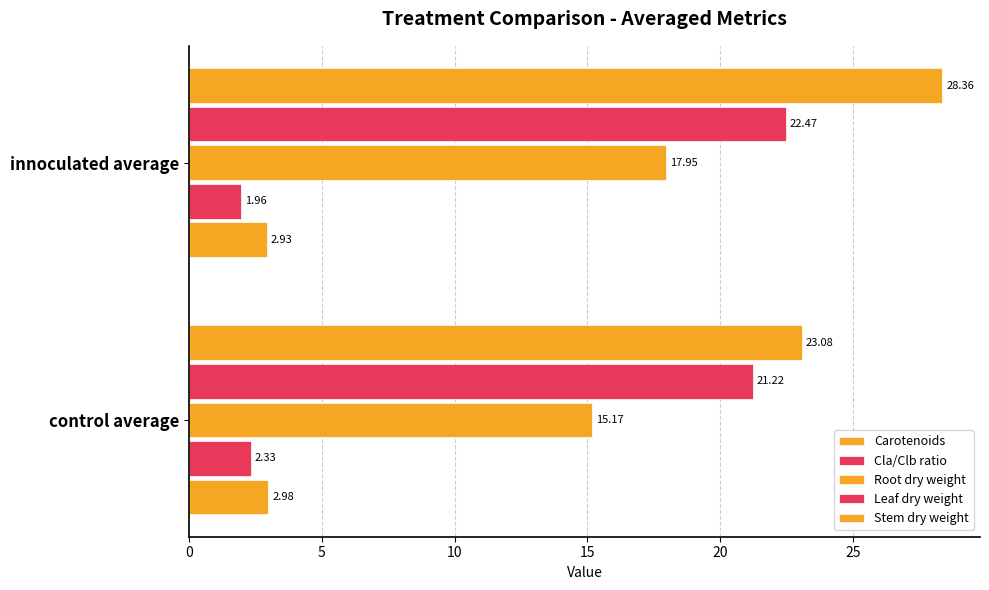

How many categories are shown in the chart?

2